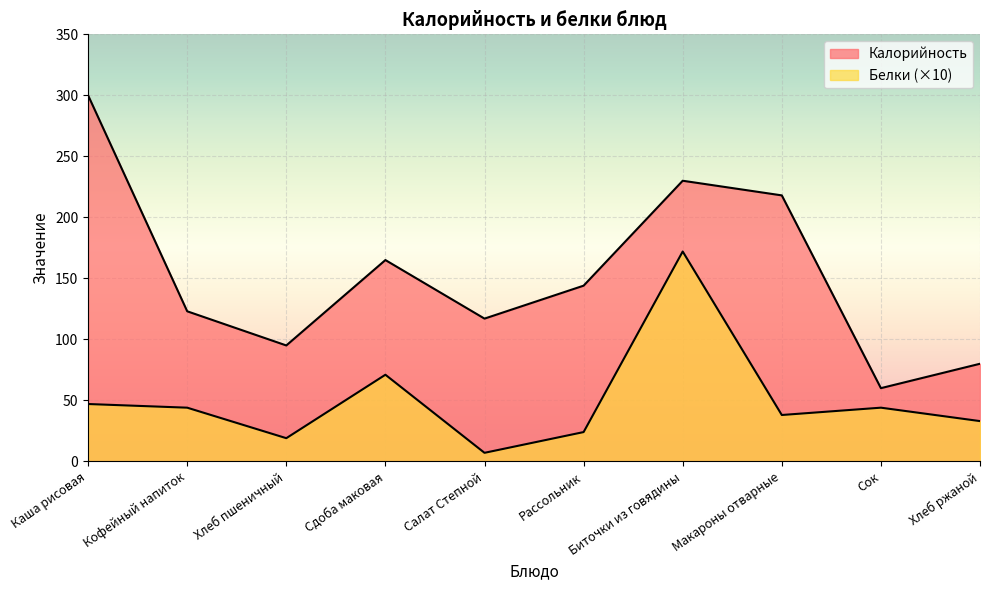

At which label does Калорийность first exceed 144?

Каша рисовая